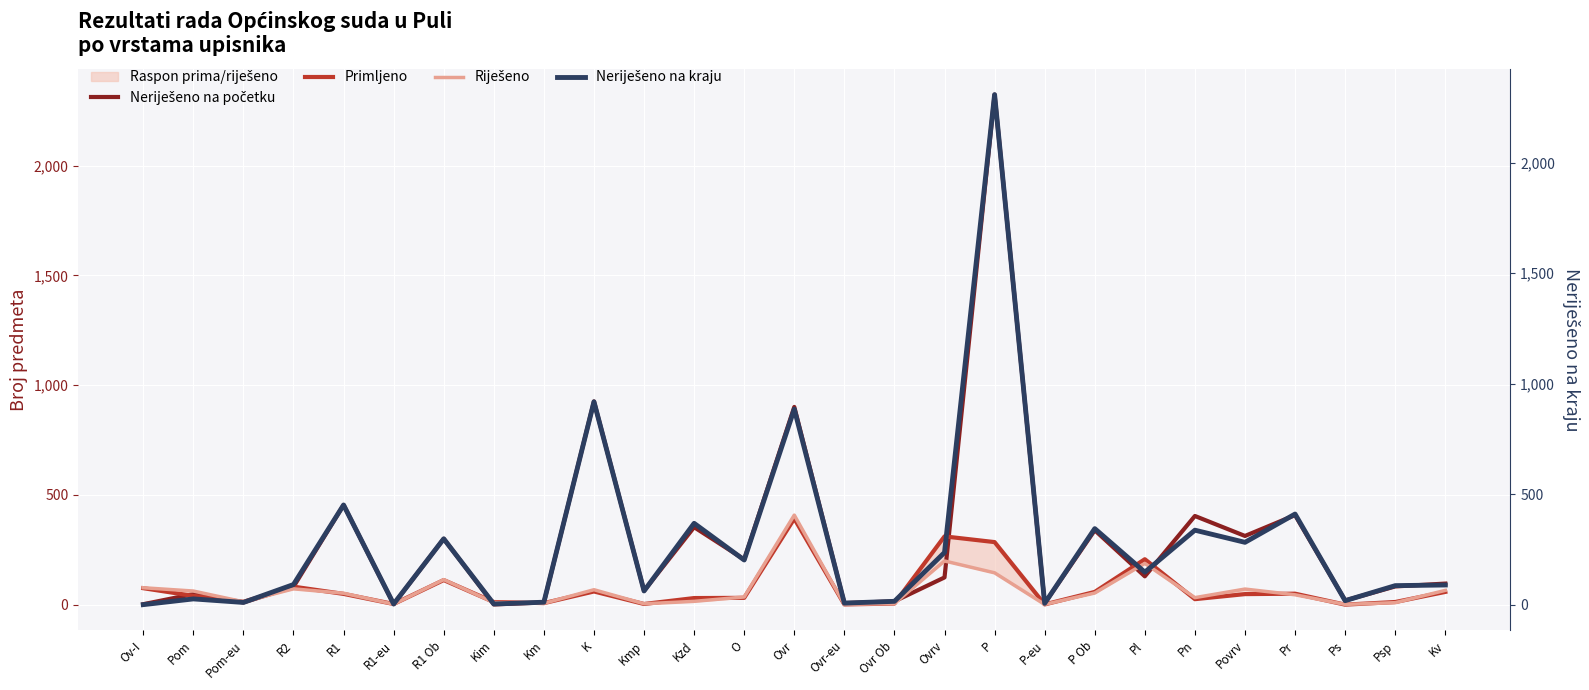

True or false: Neriješeno na kraju has a value of 40 at Pl.

False